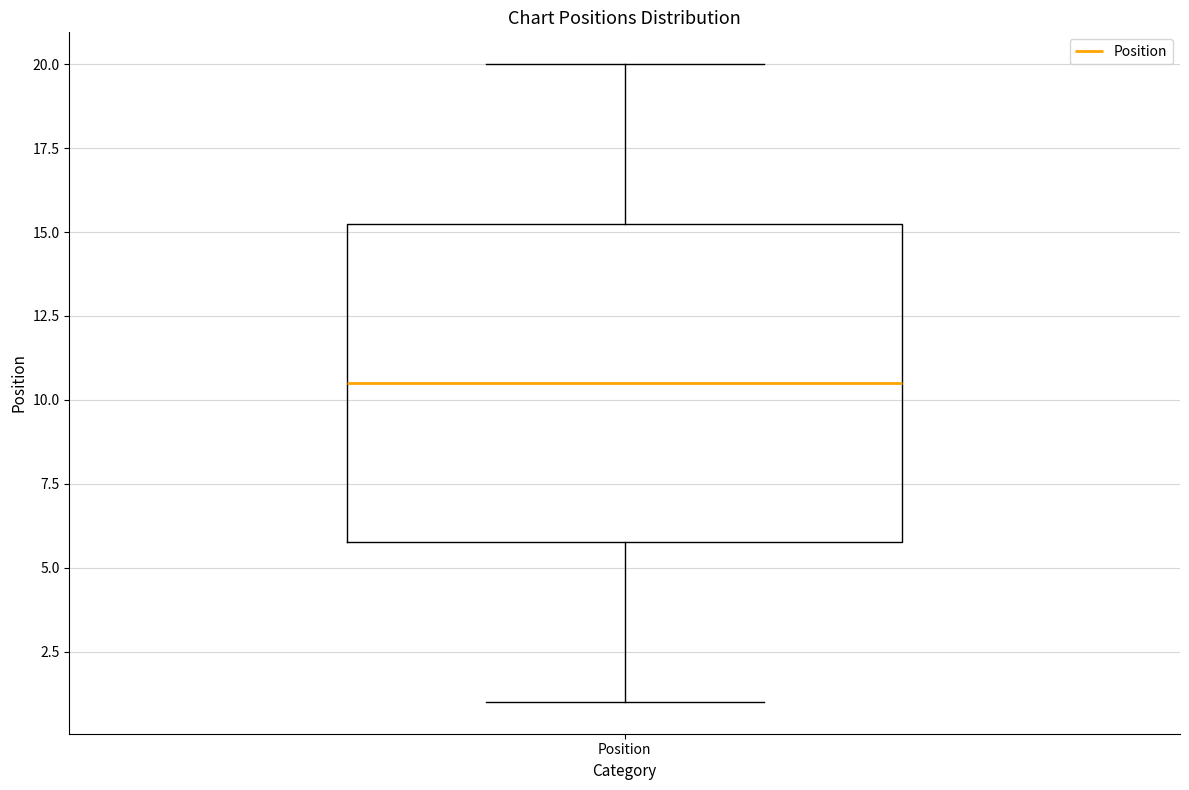

Transcribe this box plot: give where the median line is, the range the box spans, and where the two whiskers end, as read against the y-axis. The values are not printed on the chart, so give them approximately, as read against the axis.

median 10.5, box 6.0 to 15.5, whiskers 1.0 to 20.0